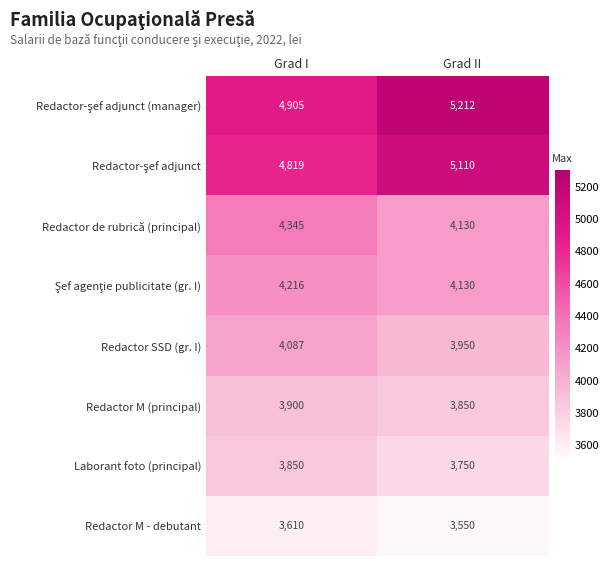

Where is Redactor SSD (gr. I) nearest to the value 4018?

Grad II